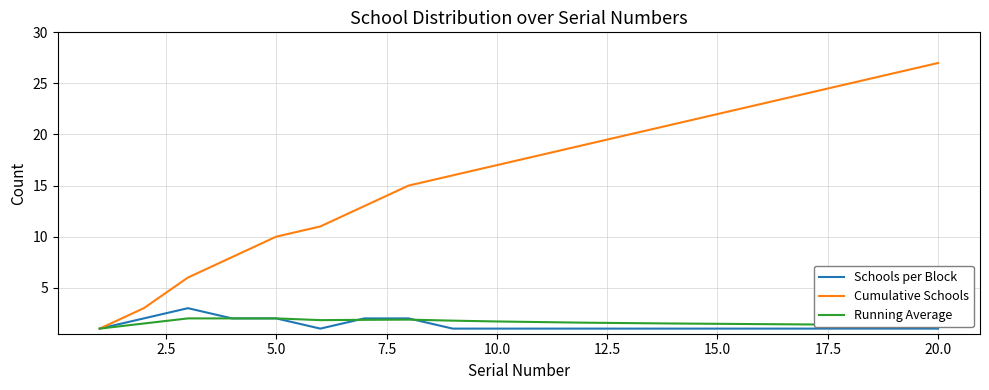

Which series has the largest range (max minus min)?

Cumulative Schools